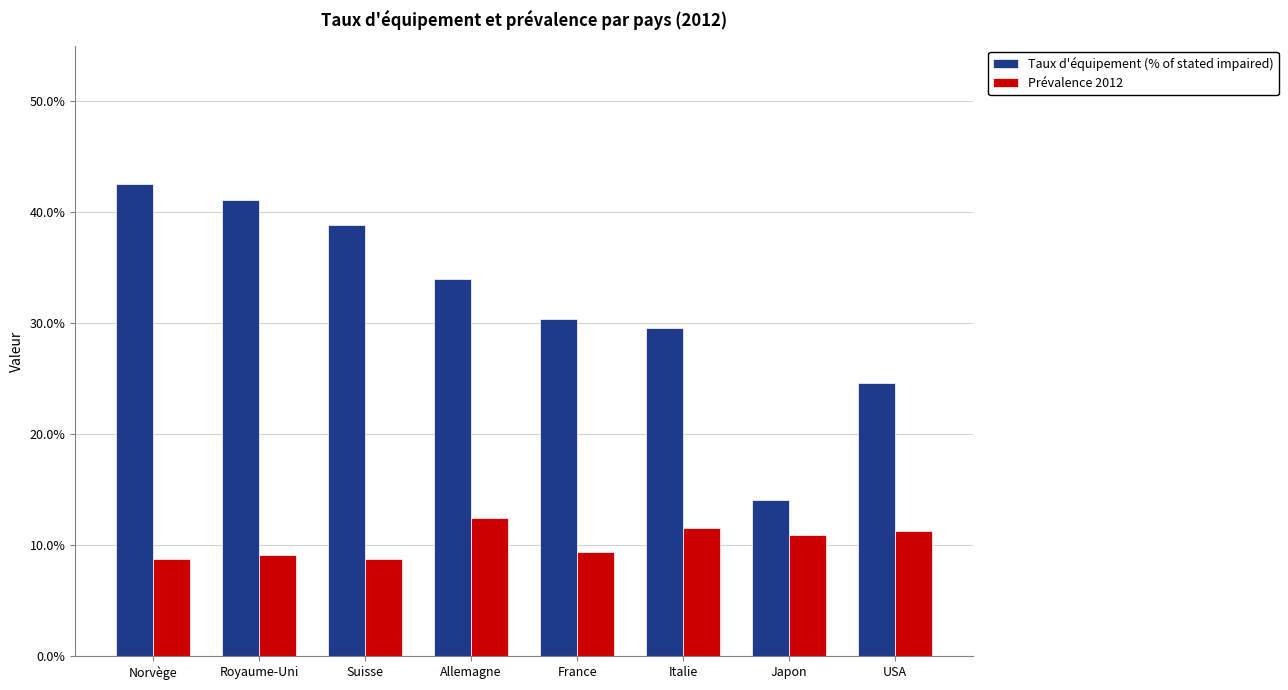

Is it true that Prévalence 2012 equals 0.0 at Royaume-Uni?

False